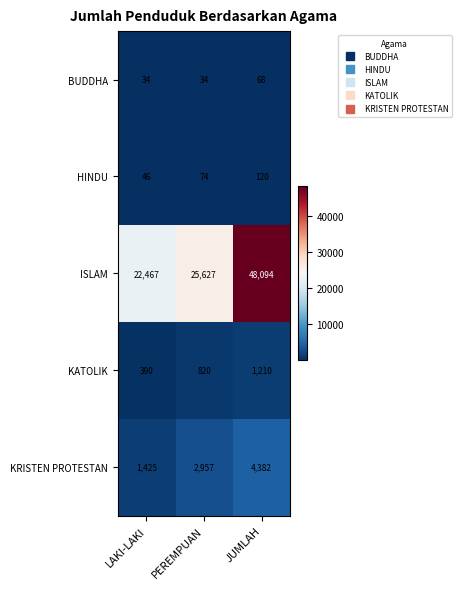

Reading left to right, extract all data points from this chart.

BUDDHA: LAKI-LAKI=34	PEREMPUAN=34	JUMLAH=68
HINDU: LAKI-LAKI=46	PEREMPUAN=74	JUMLAH=120
ISLAM: LAKI-LAKI=22467	PEREMPUAN=25627	JUMLAH=48094
KATOLIK: LAKI-LAKI=390	PEREMPUAN=820	JUMLAH=1210
KRISTEN PROTESTAN: LAKI-LAKI=1425	PEREMPUAN=2957	JUMLAH=4382